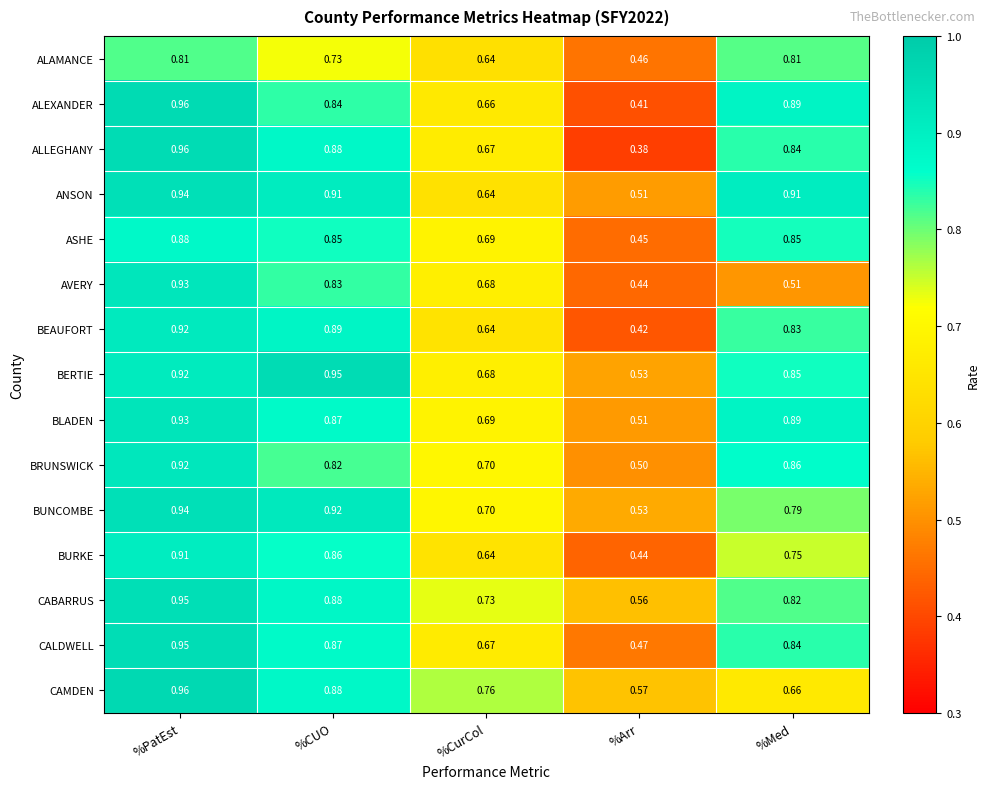

Which label corresponds to the largest value in the chart?

%PatEst